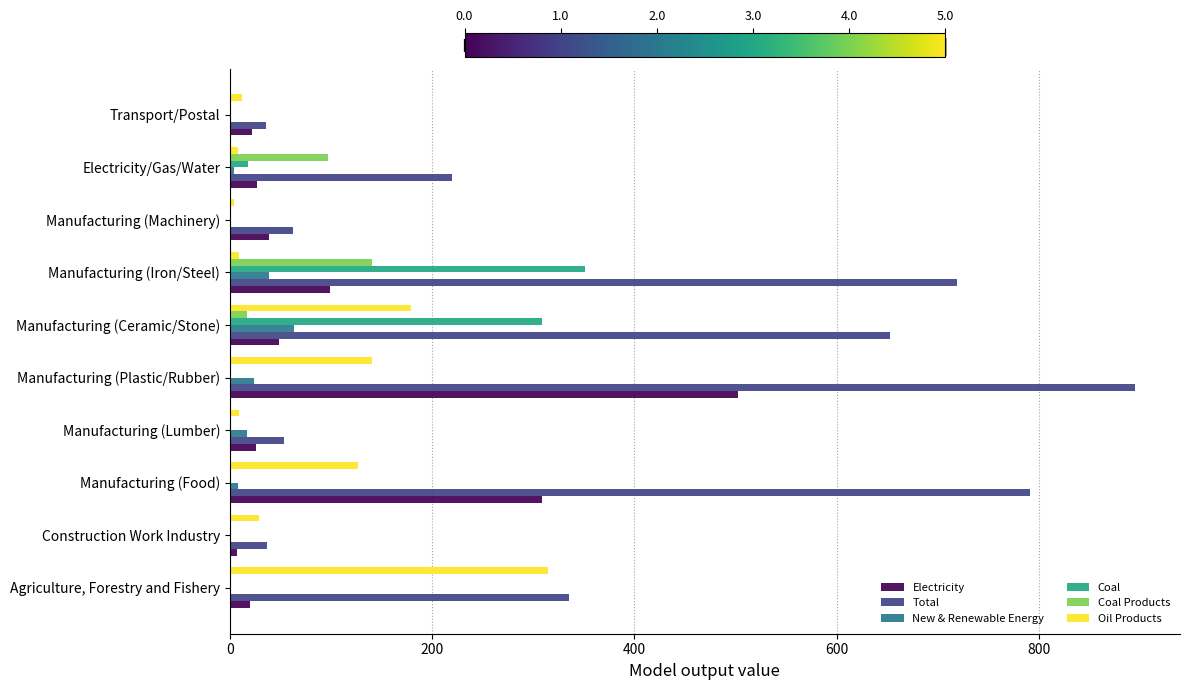

What is the maximum value shown in the chart?

894.7